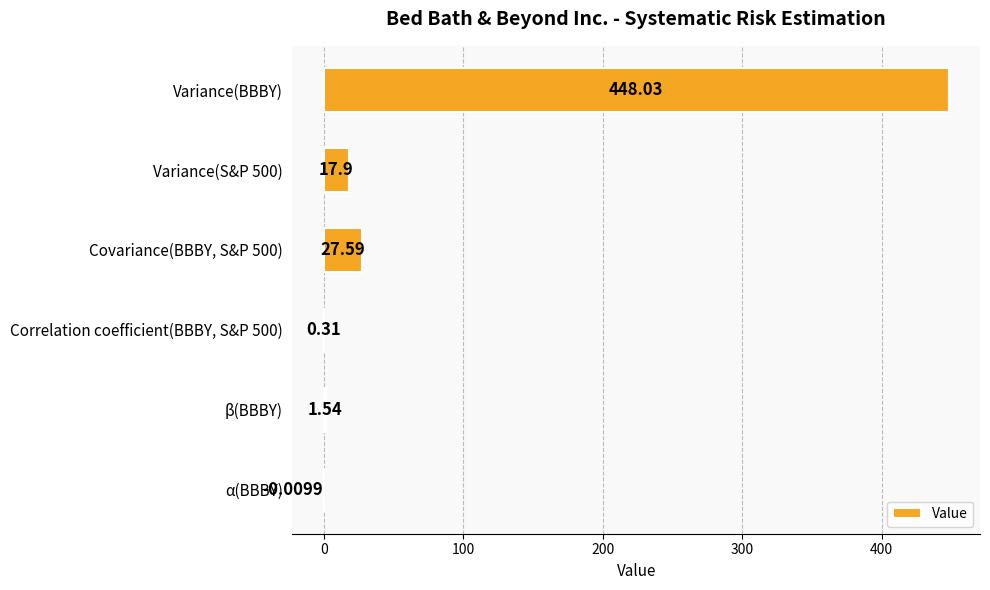

How many series are shown in this chart?

1